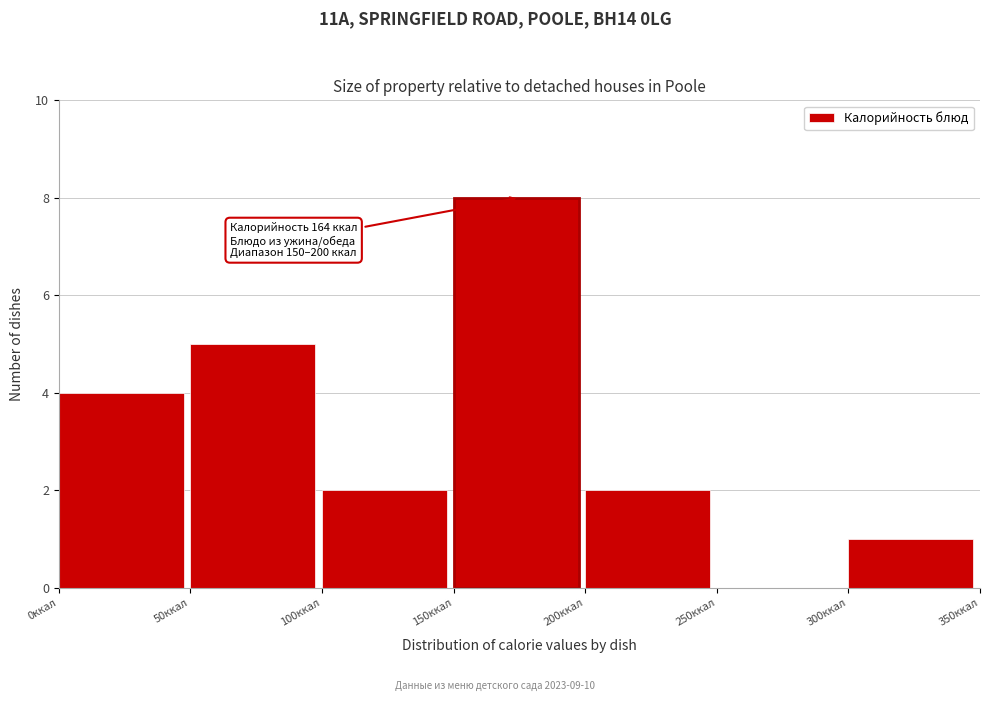

Over which range of the x-axis is the bar tallest?

150 to 200